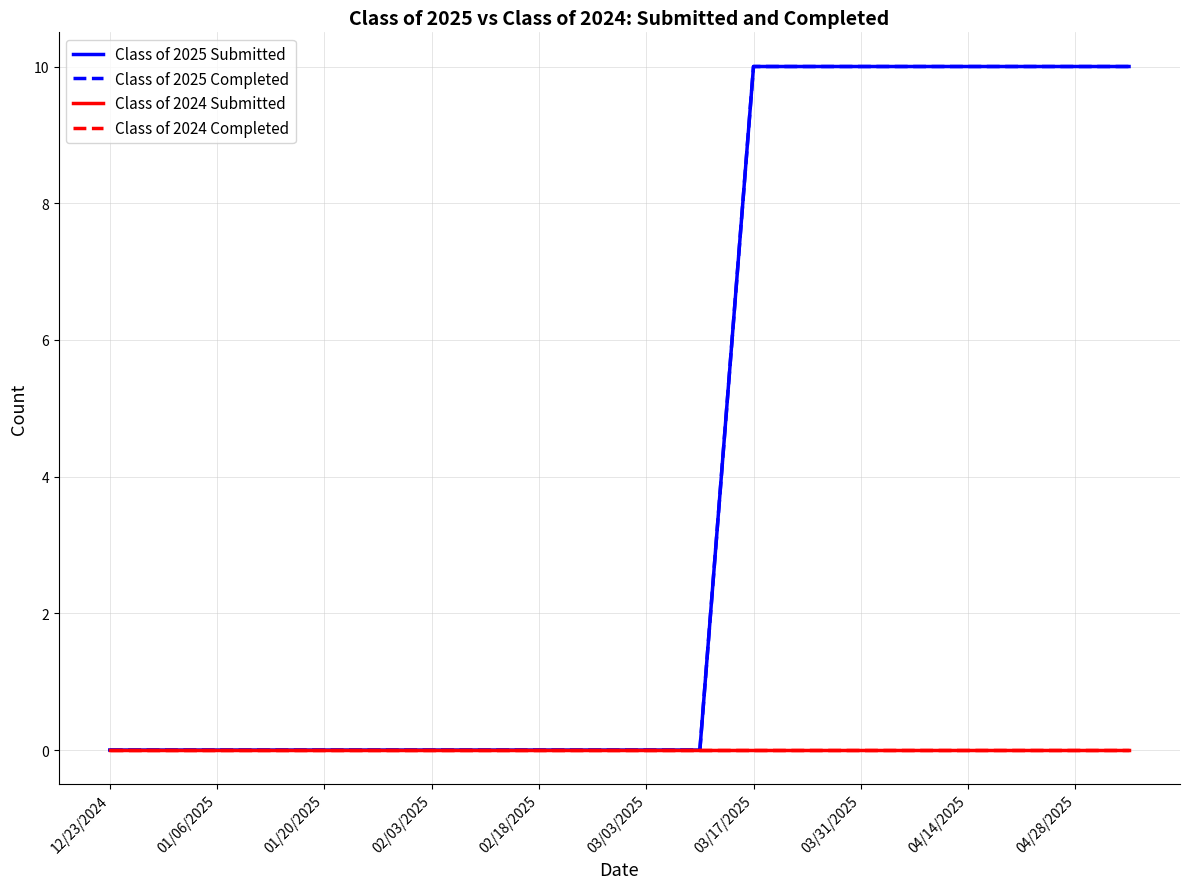

At how many categories does at least one series exceed 8?

8